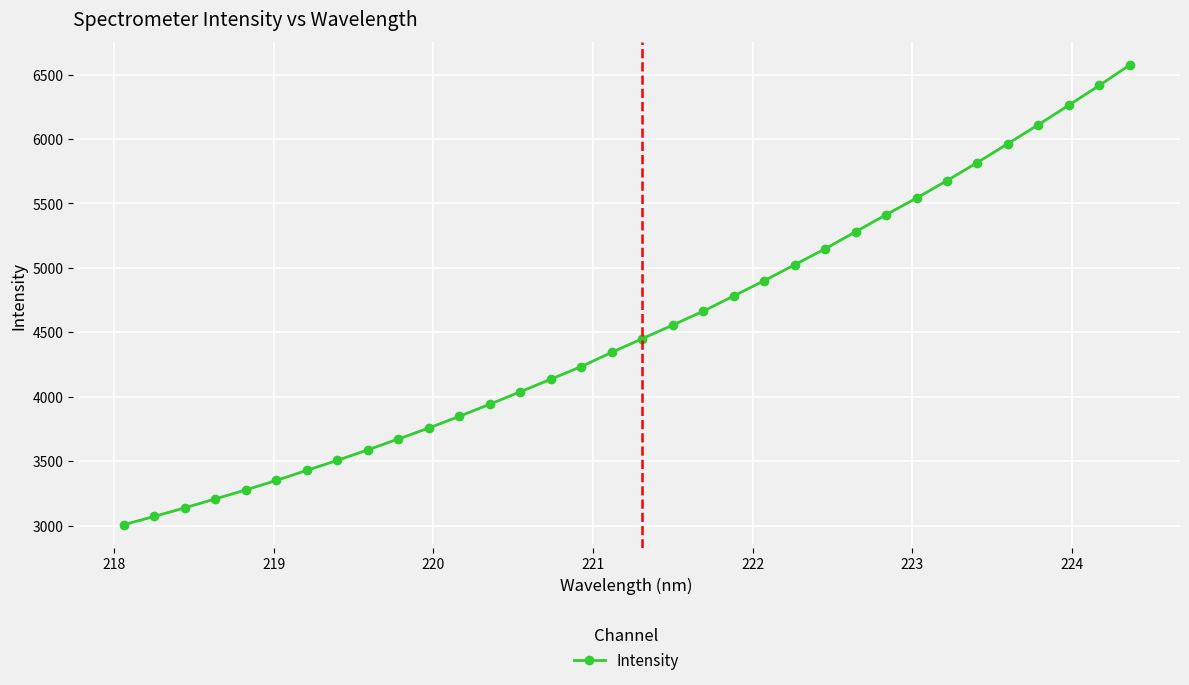

What is the greatest value displayed?

6575.2